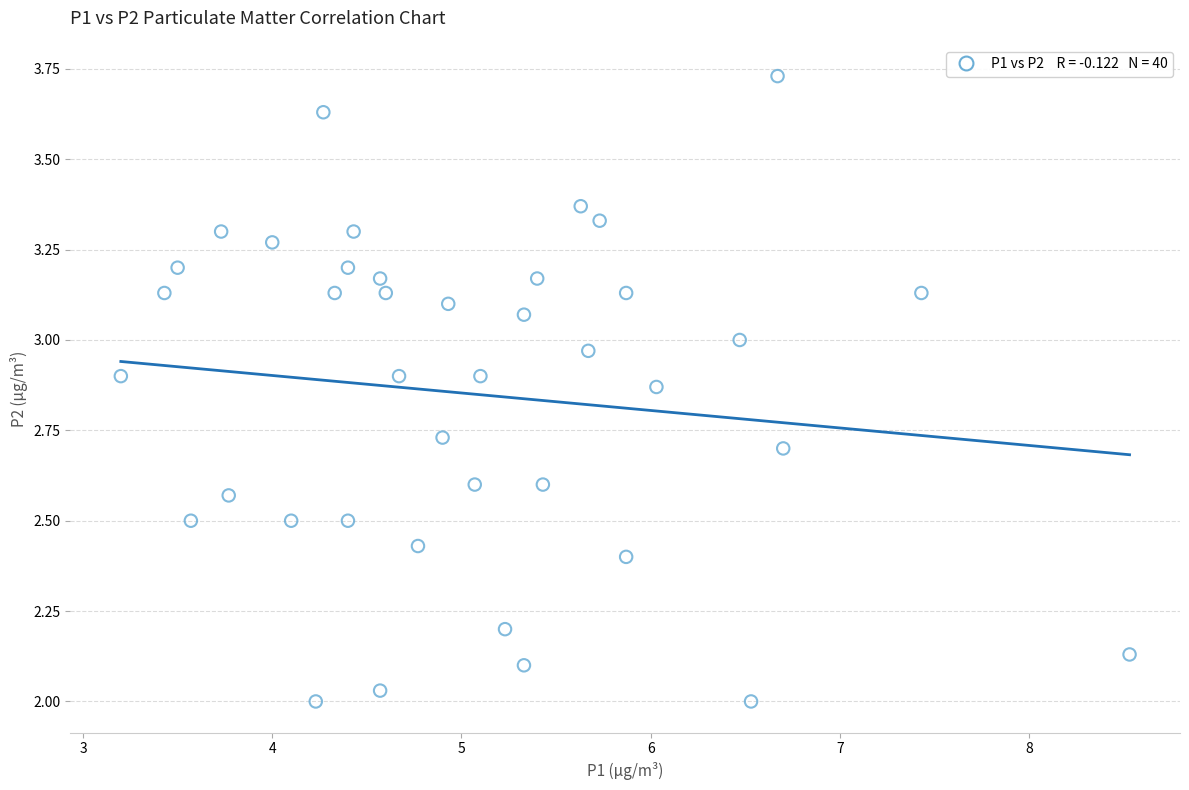

What is the range of X values (max minus min)?

5.3